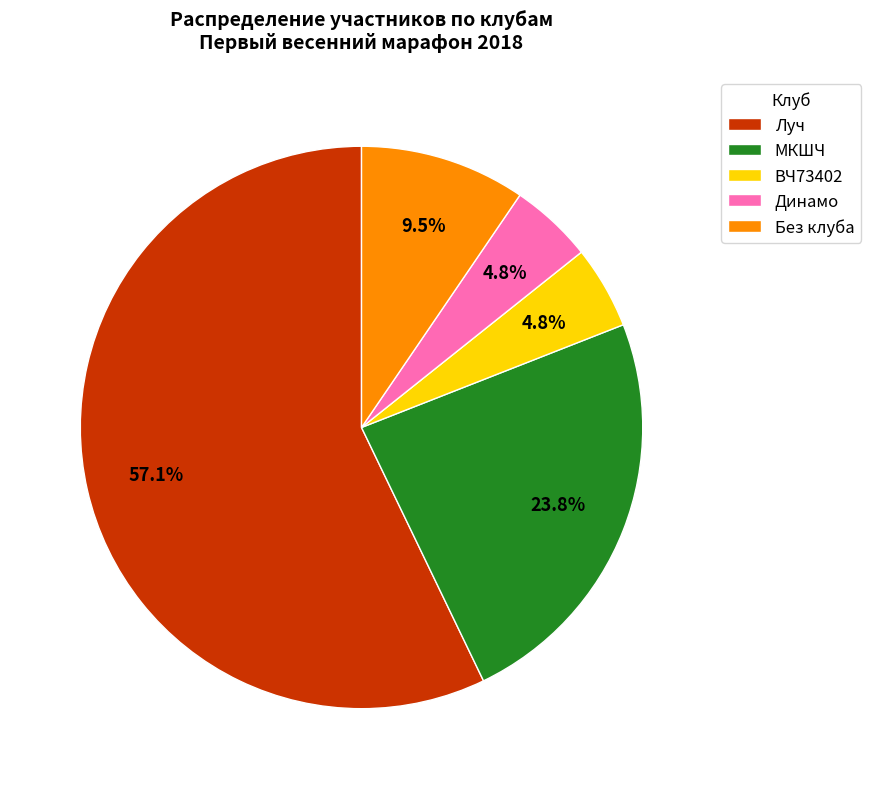

How many segments does this pie chart have?

5